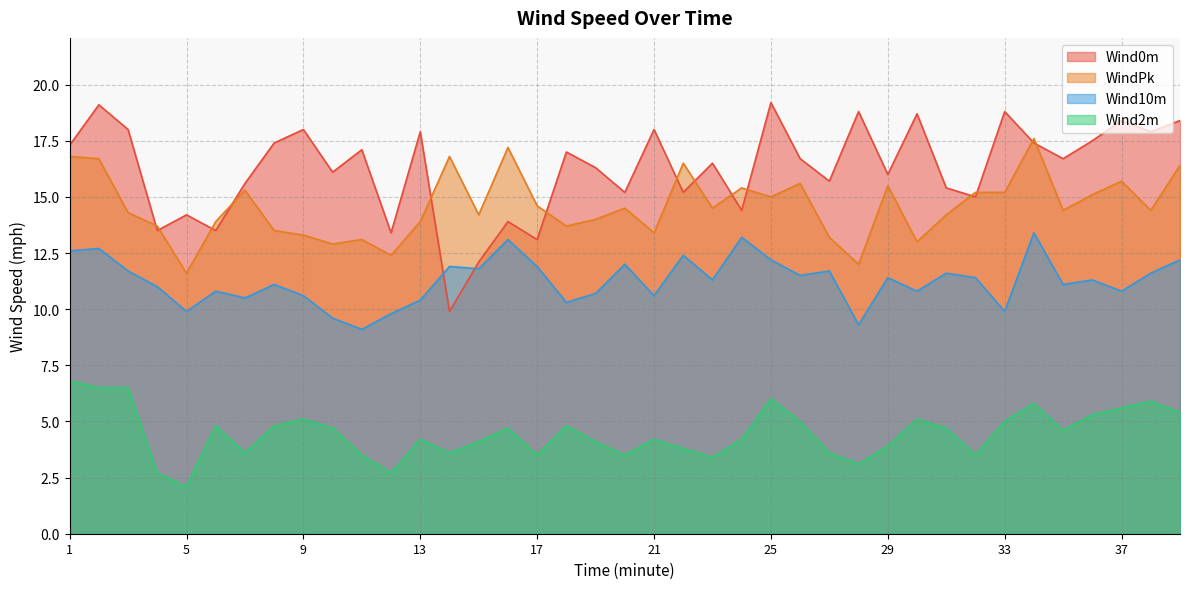

Between 27 and 37, which is larger?

37